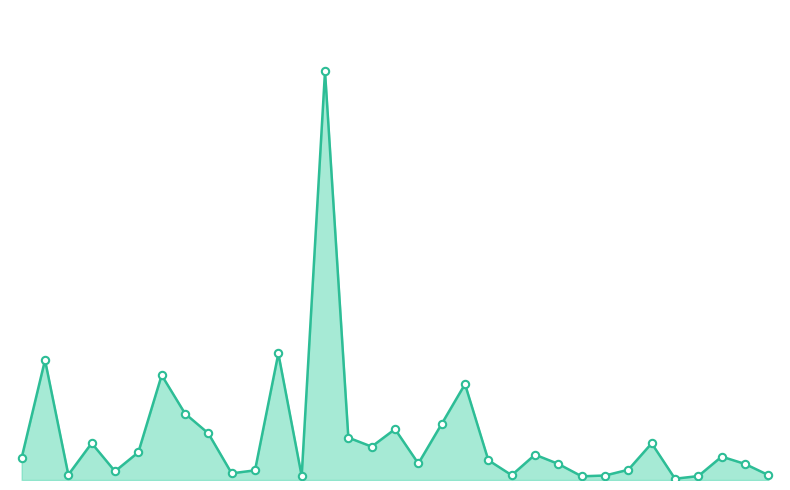

Is this an area chart (filled region under the line)?

Yes